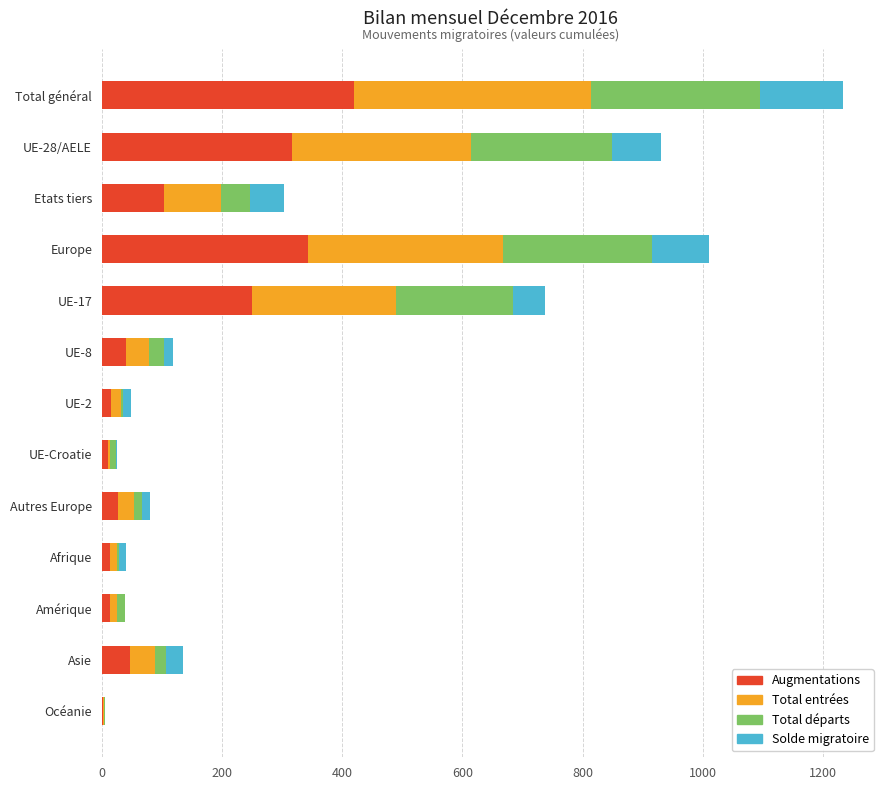

What is the maximum value for Augmentations?

420